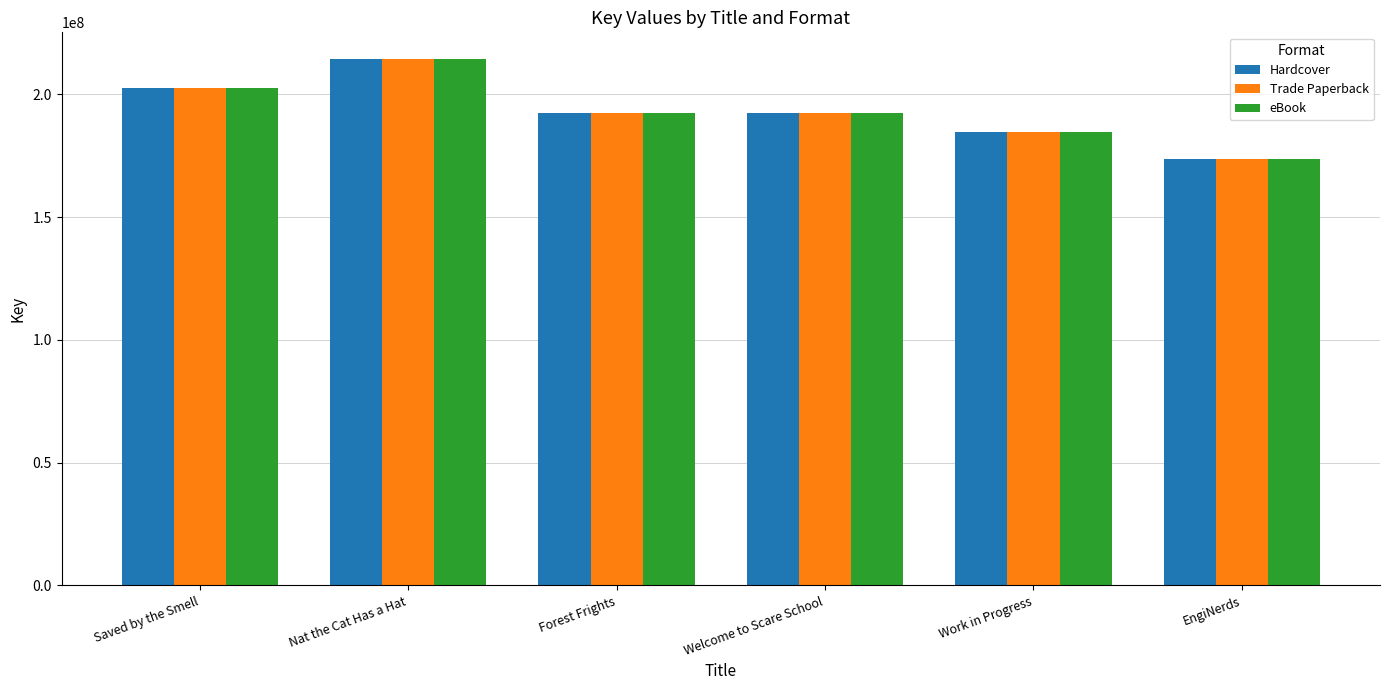

Which label corresponds to the largest value in the chart?

Nat the Cat Has a Hat